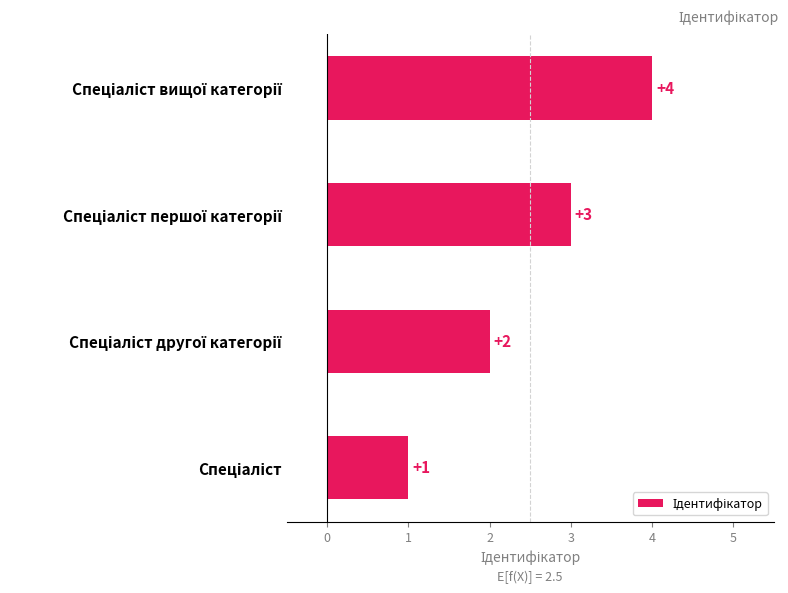

What is the difference between the maximum and minimum values?

3